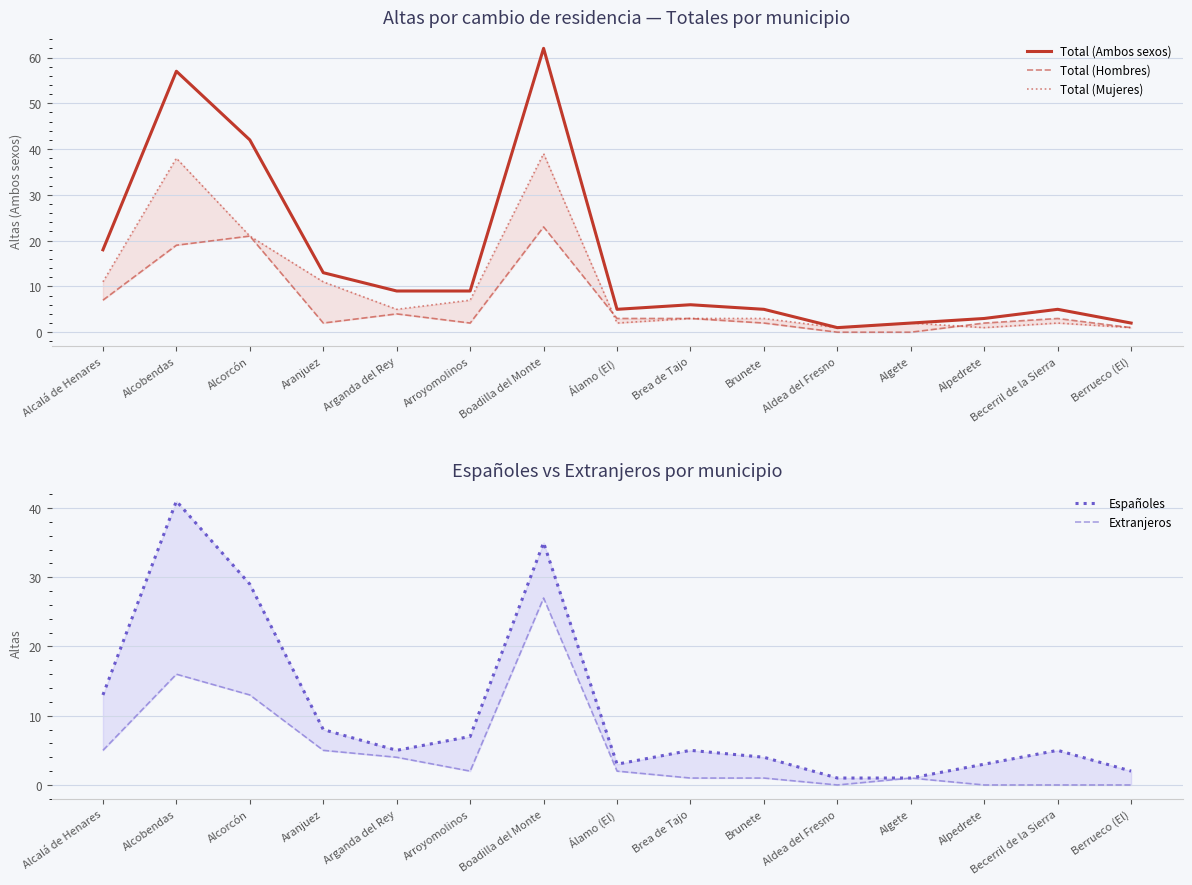

What is the sum of the Extranjeros values at Arganda del Rey and Alcalá de Henares?

9